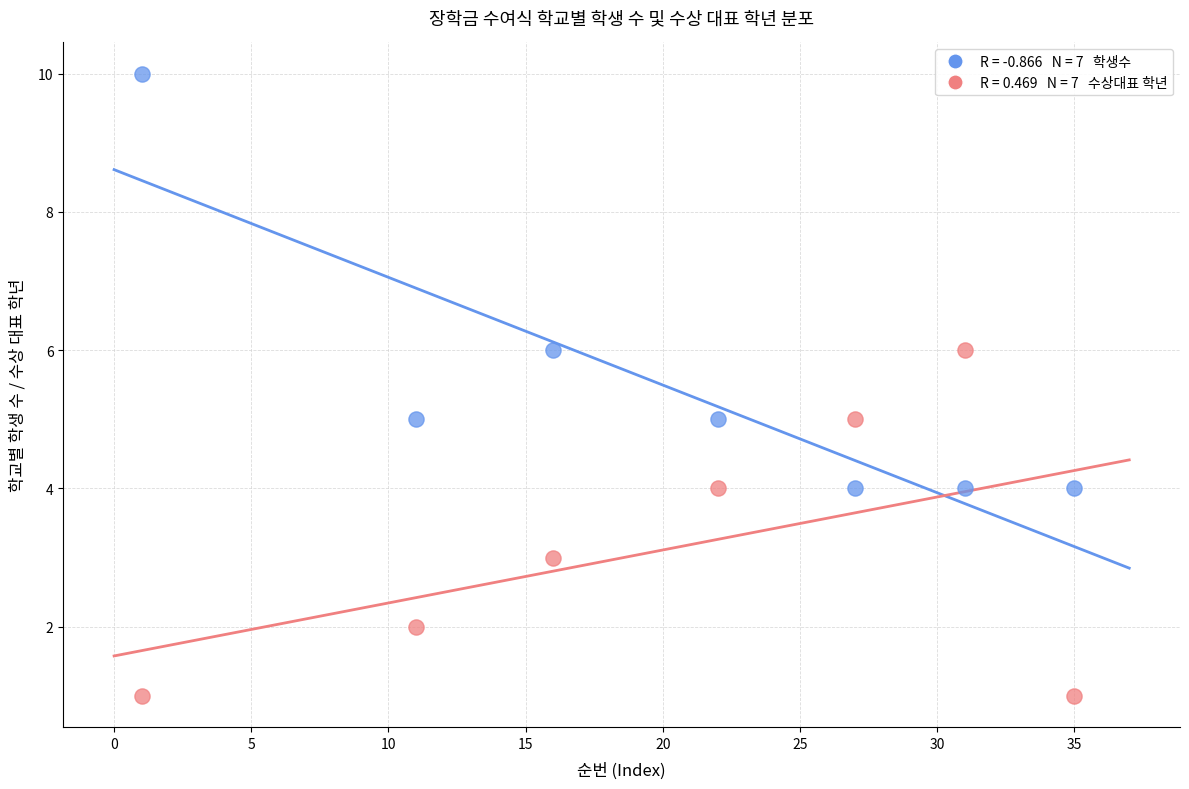

Across all data points, what is the range of X values (max minus min)?

34